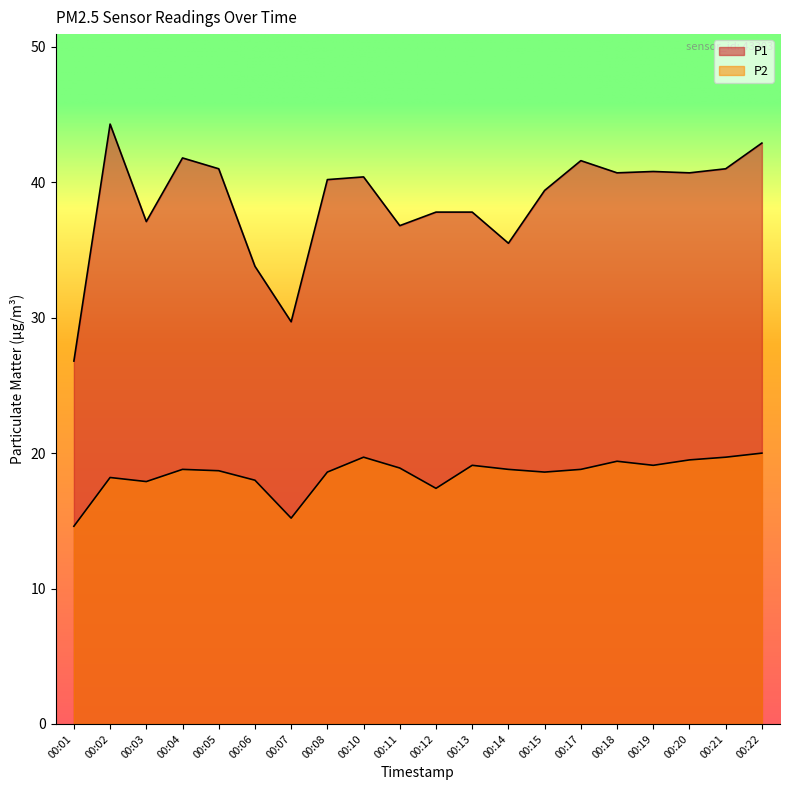

Which label corresponds to the smallest value in the chart?

00:01